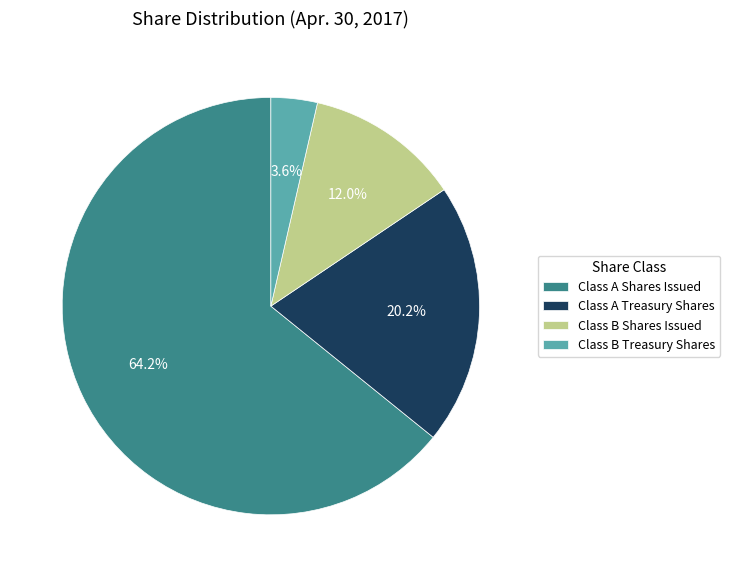

Is the sum of Class B Shares Issued and Class B Treasury Shares greater than half?

No